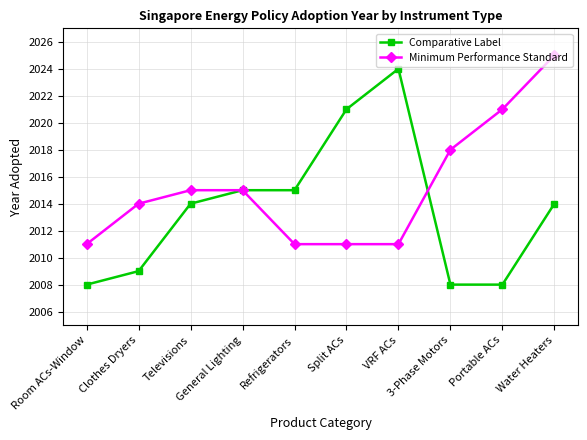

How many categories are shown in the chart?

10